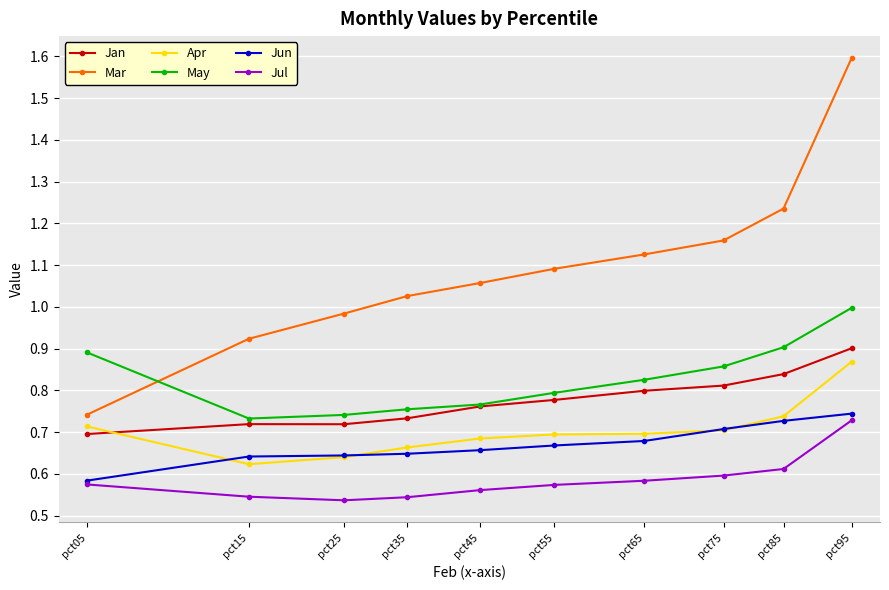

True or false: Apr and Mar cross at least once.

False